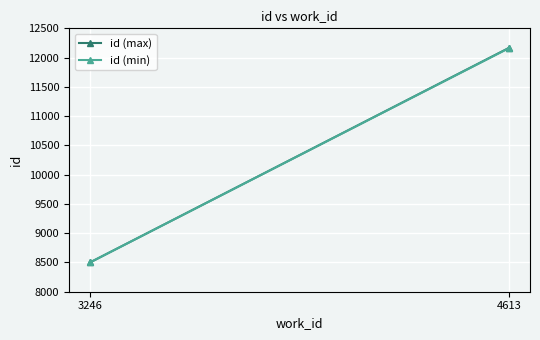

What are all the series names shown in the legend?

id (max), id (min)